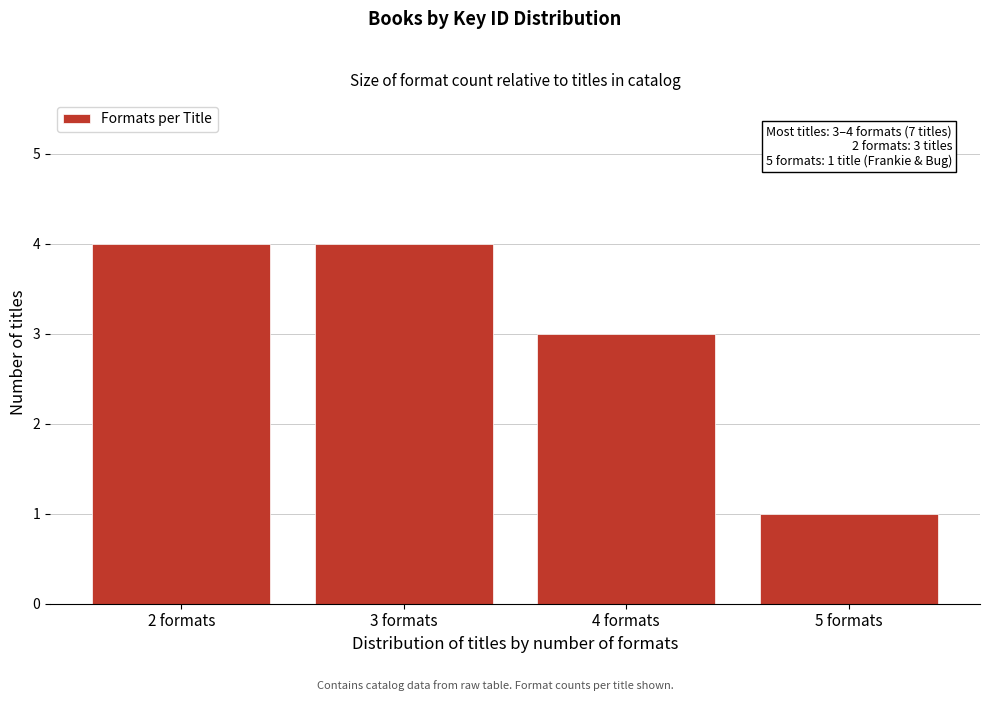

Reading left to right, what are all the values shown in this chart?

4	4	3	1